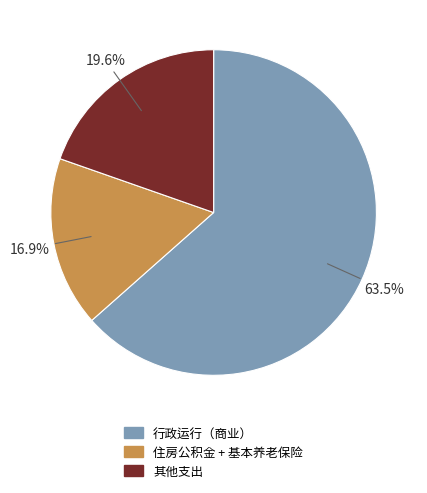

What percentage is NOT represented by 住房公积金 + 基本养老保险?

83.1%